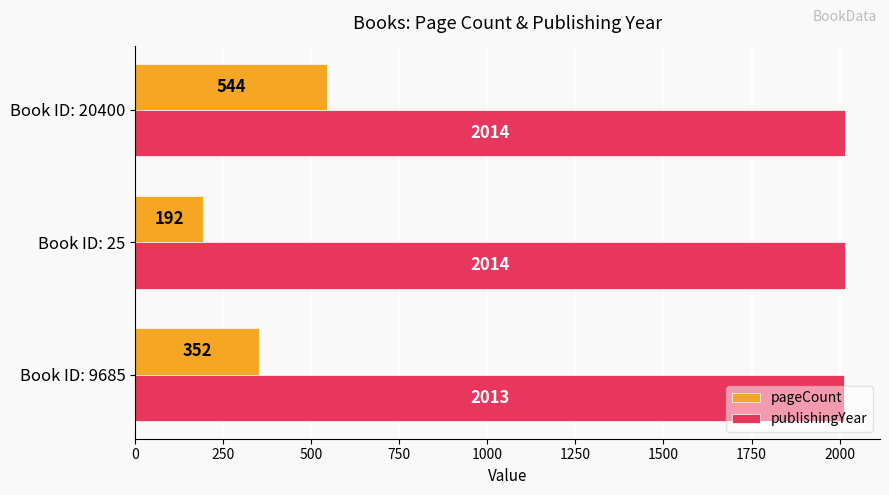

Which label corresponds to the smallest value in the chart?

Book ID: 25